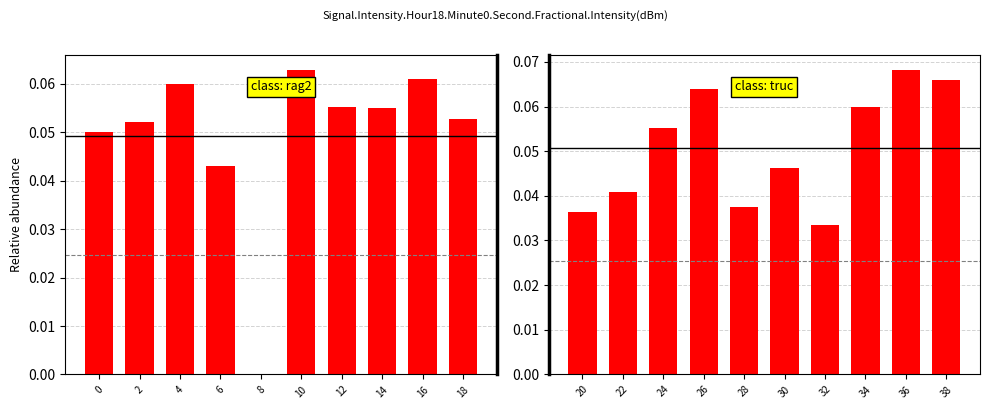

The value of class: rag2 at 16 is 0.1. True or false?

True